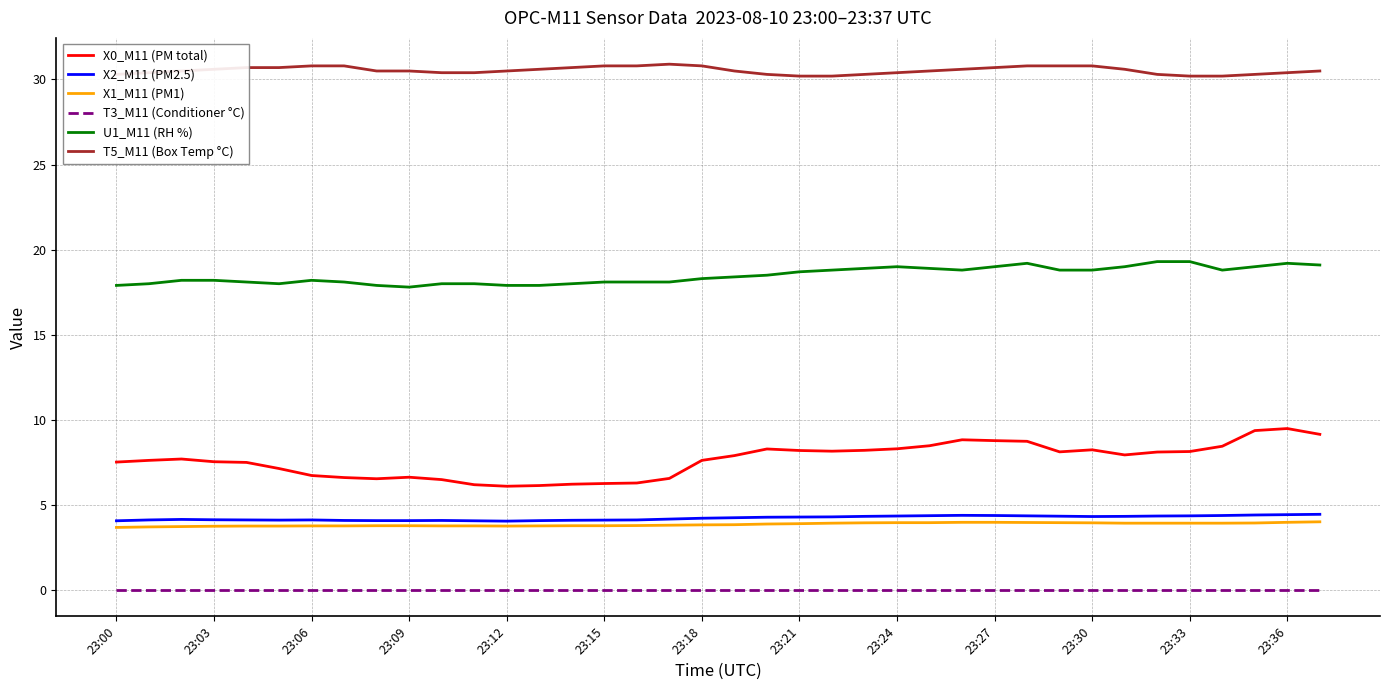

What is the greatest value displayed?

30.9